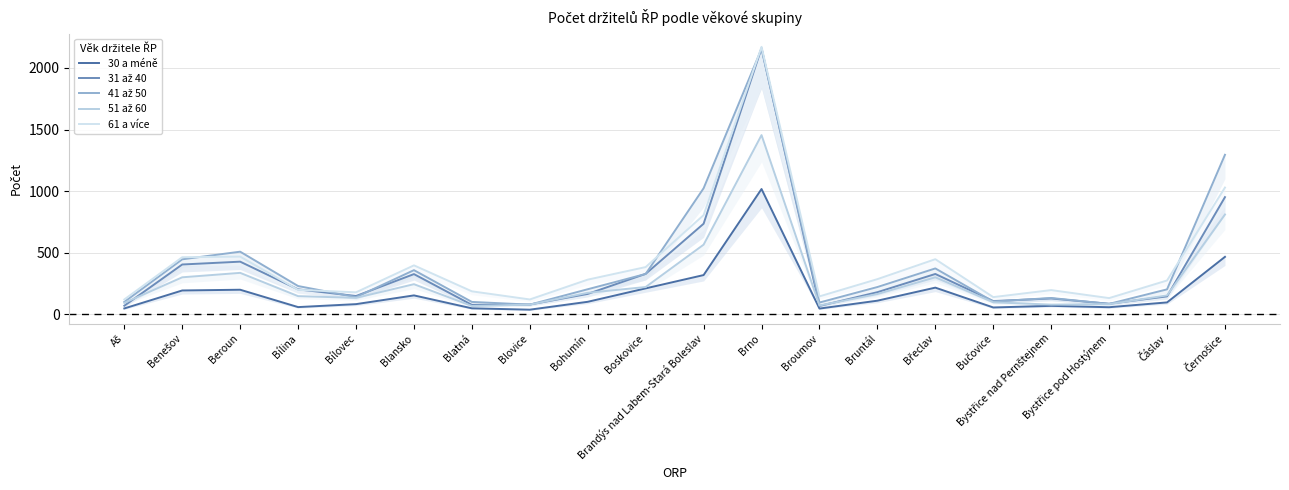

True or false: 30 a méně and 41 až 50 intersect in this chart.

False